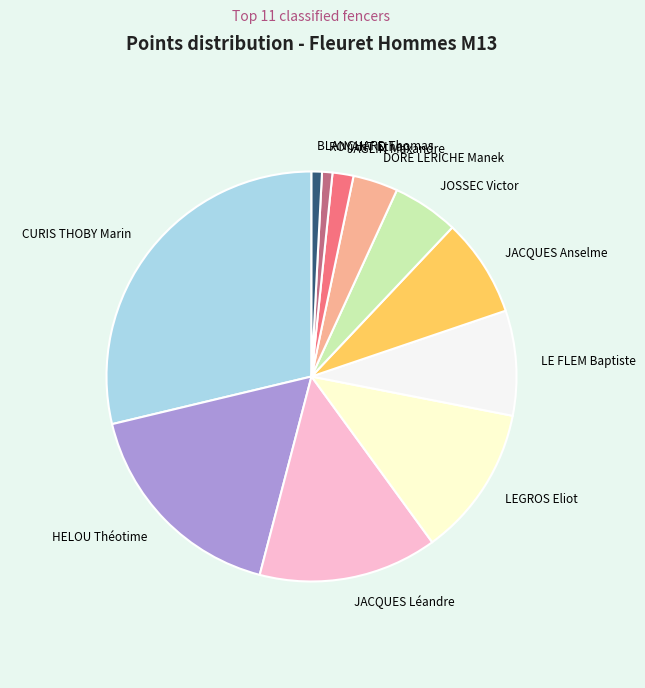

Combined, do BLANCHARD Thomas and JAGLIN Maxandre account for over 50%?

No